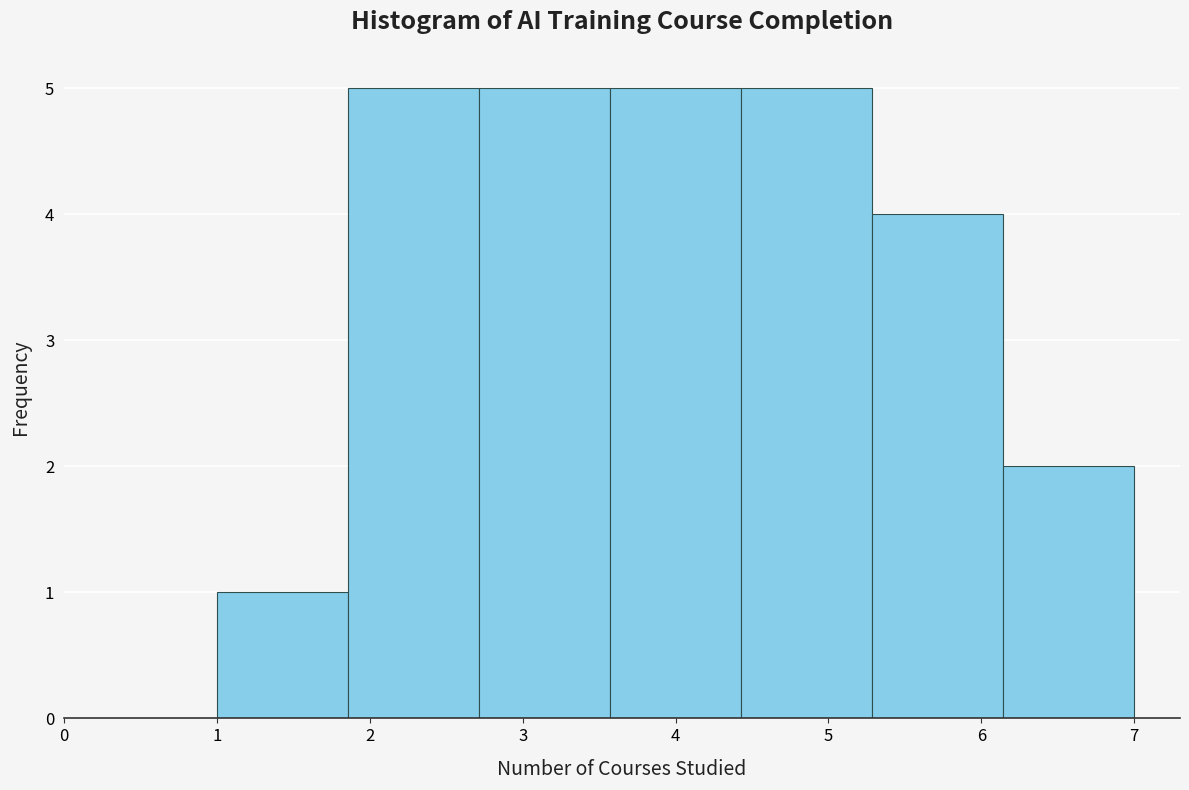

Reading left to right, list every bar in this chart as the range it spans on the x-axis followed by its height. Neither the bar edges nor the heights are printed on the chart, so give them approximately, as read against the axes.

1.0 to 1.9: 1
1.9 to 2.7: 5
2.7 to 3.6: 5
3.6 to 4.4: 5
4.4 to 5.3: 5
5.3 to 6.1: 4
6.1 to 7.0: 2